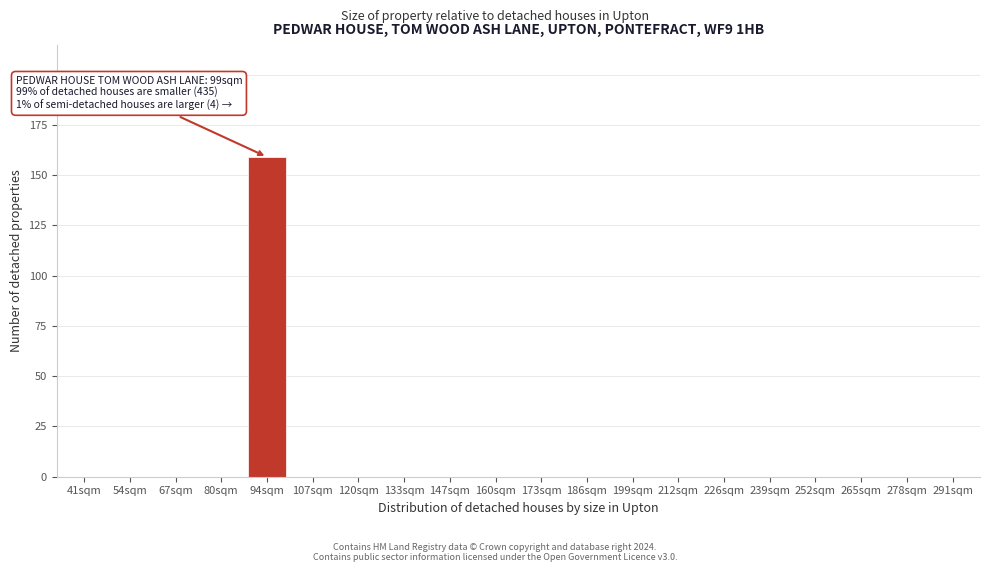

Reading left to right, what are all the values shown in this chart?

41sqm=0	54sqm=0	67sqm=0	80sqm=0	94sqm=159	107sqm=0	120sqm=0	133sqm=0	147sqm=0	160sqm=0	173sqm=0	186sqm=0	199sqm=0	212sqm=0	226sqm=0	239sqm=0	252sqm=0	265sqm=0	278sqm=0	291sqm=0